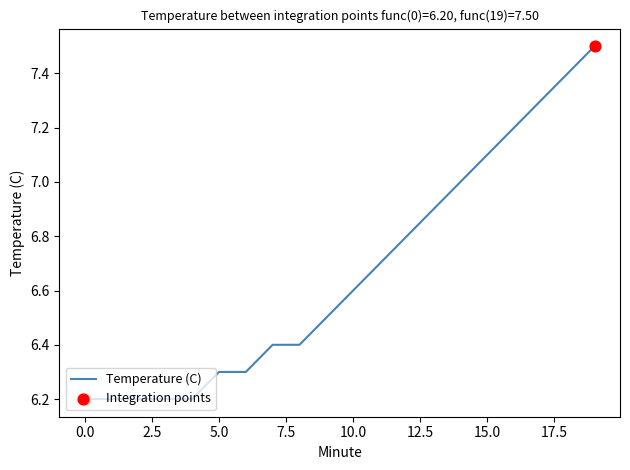

What is the smallest value displayed?

6.2